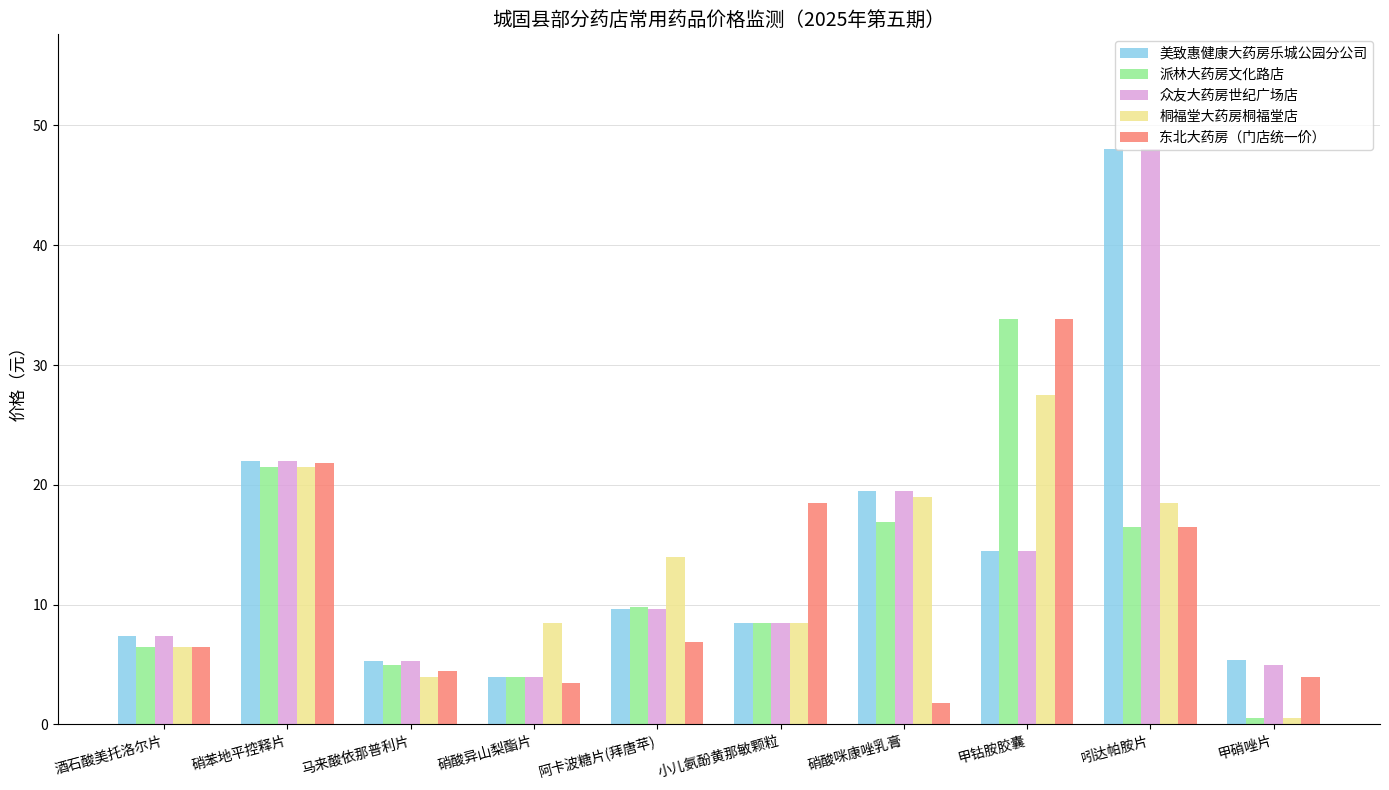

What is the sum of all 美致惠健康大药房乐城公园分公司 values?

144.2